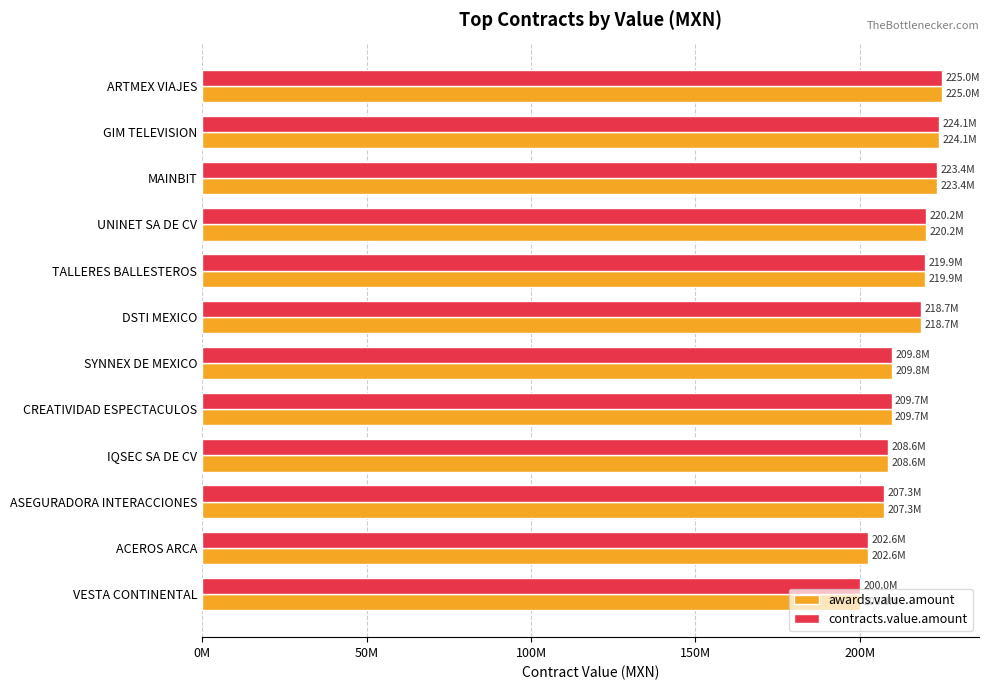

What are all the series names shown in the legend?

awards.value.amount, contracts.value.amount